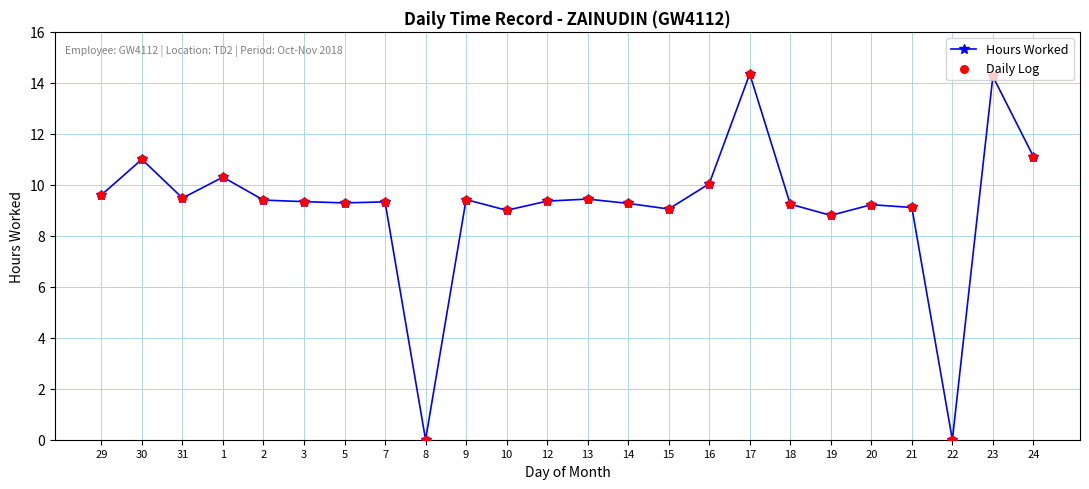

At which category does the data reach its first local peak?

30